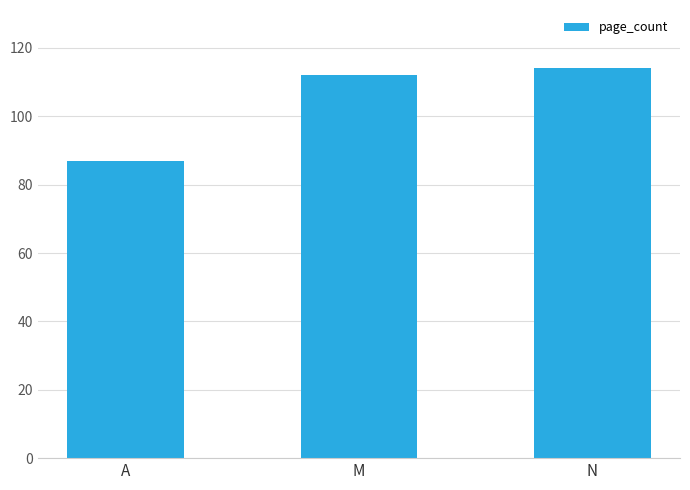

Are the bars horizontal?

No